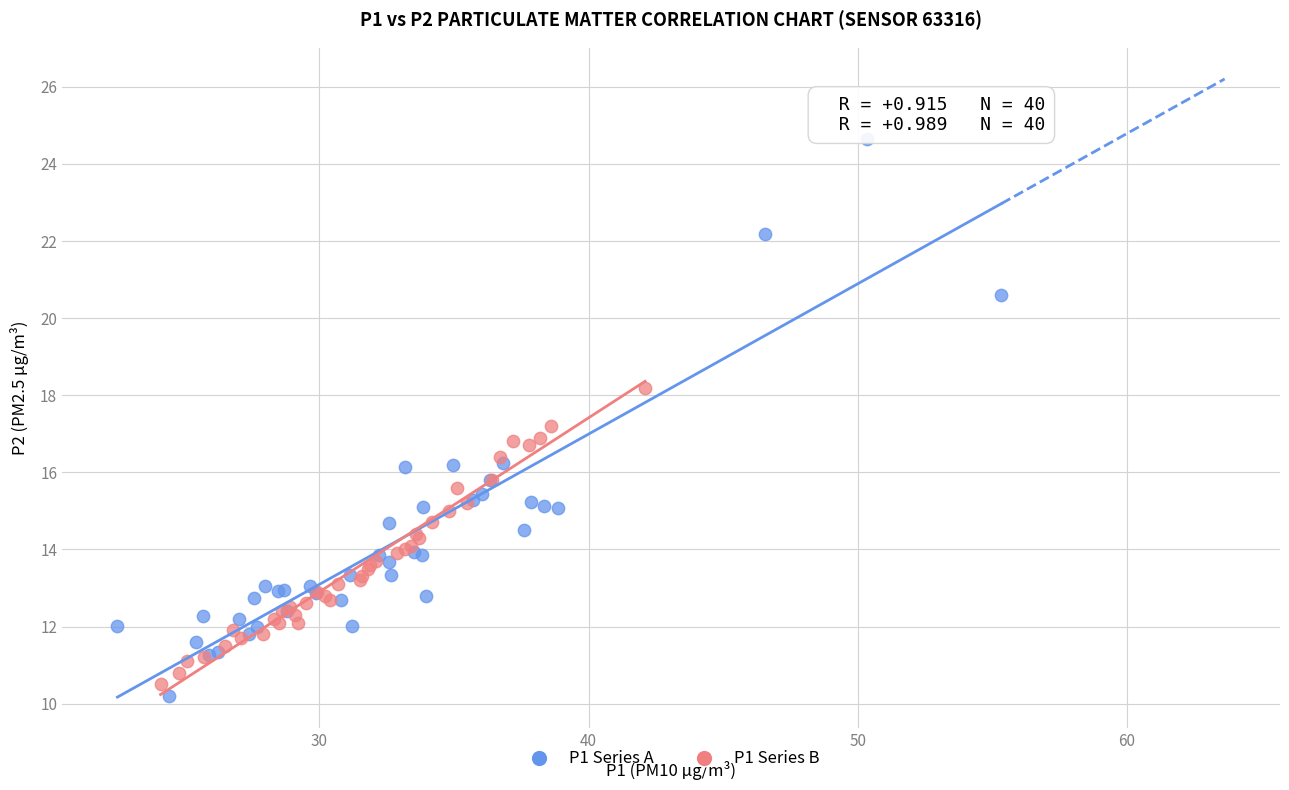

Which series contains the highest Y value?

P1 Series A